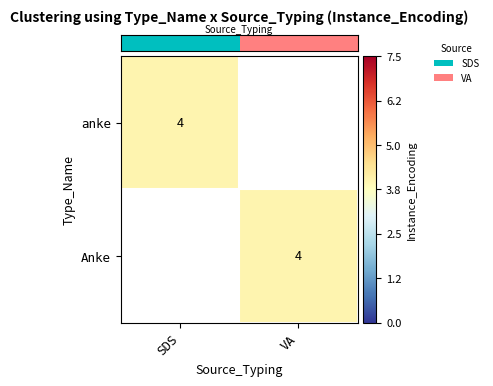

The anke series shows 0 at Anke. True or false?

True